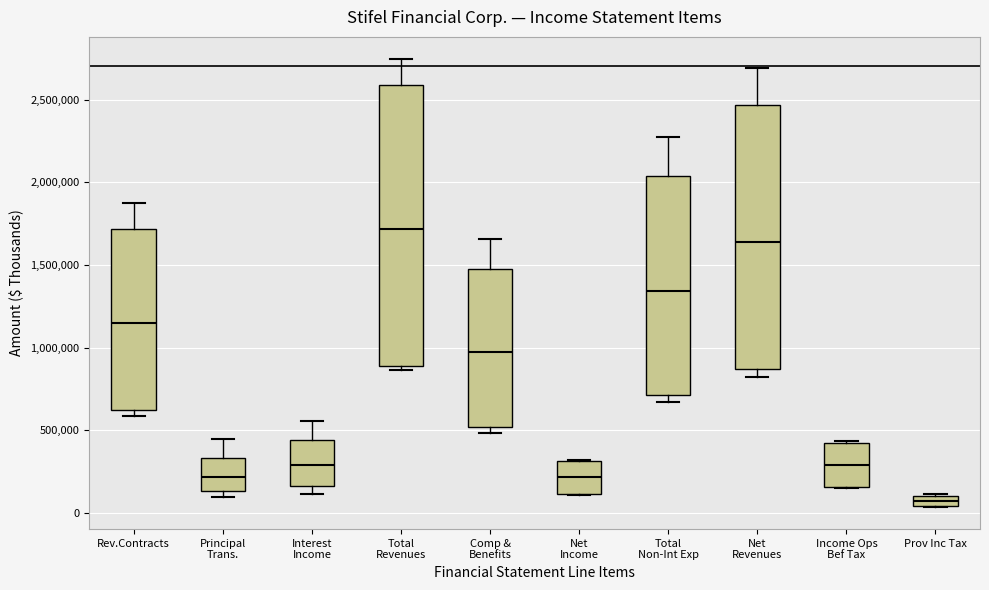

Where does the median line of the box for Principal Trans. sit on the y-axis? The values are not printed on the chart, so give them approximately, as read against the axis.

200000